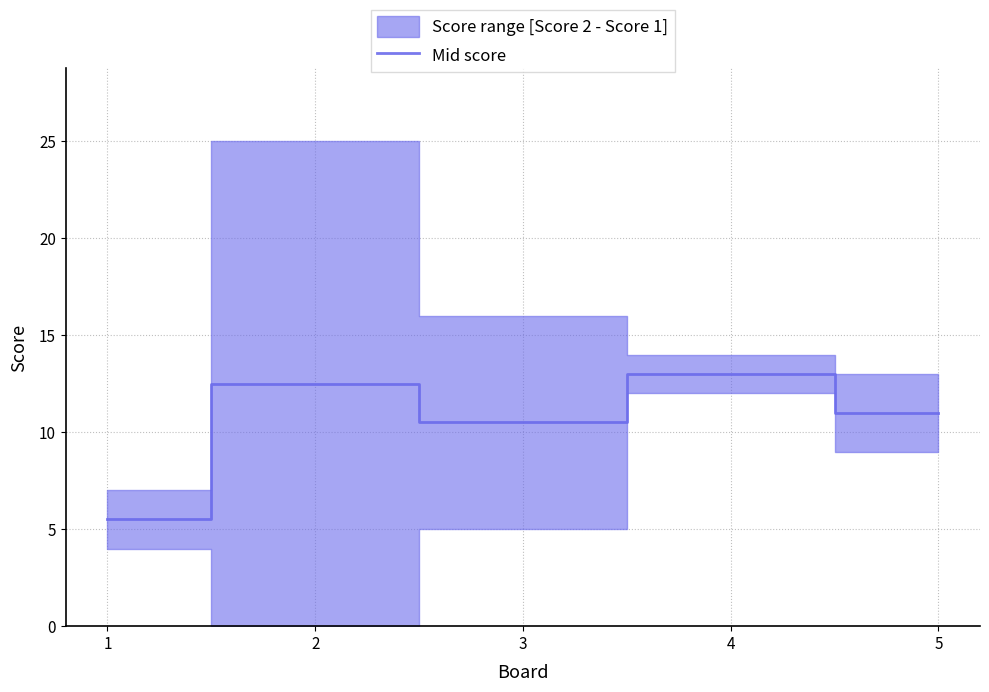

What is the difference between the values at 4 and 2?

0.5